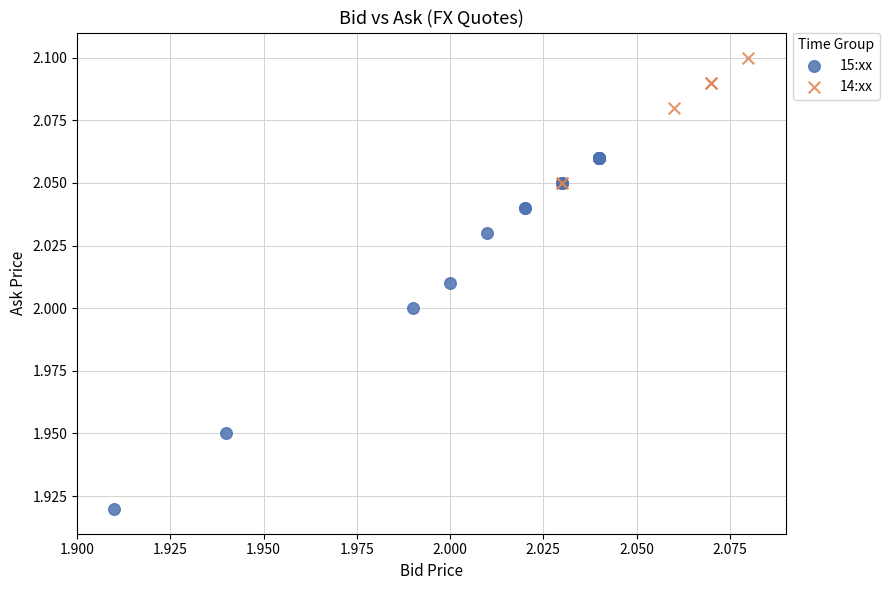

Which series contains the highest Y value?

14:xx